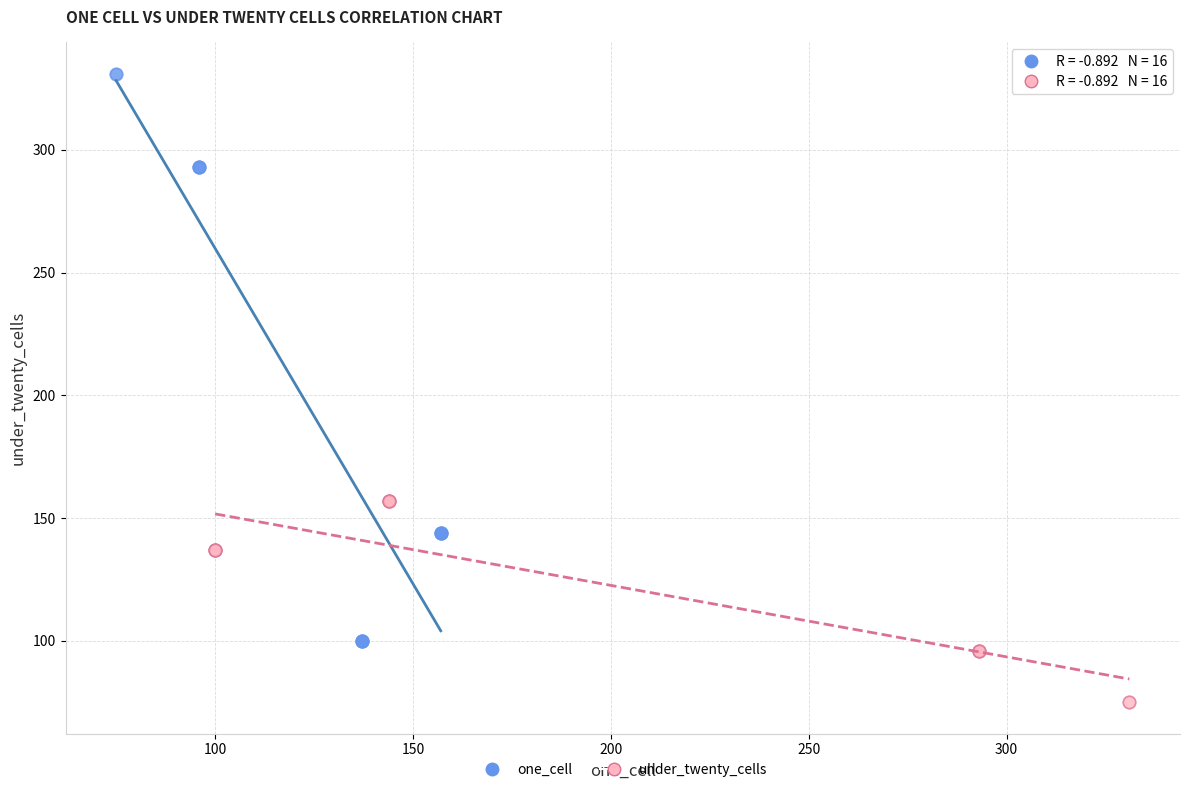

Which series contains the highest Y value?

one_cell